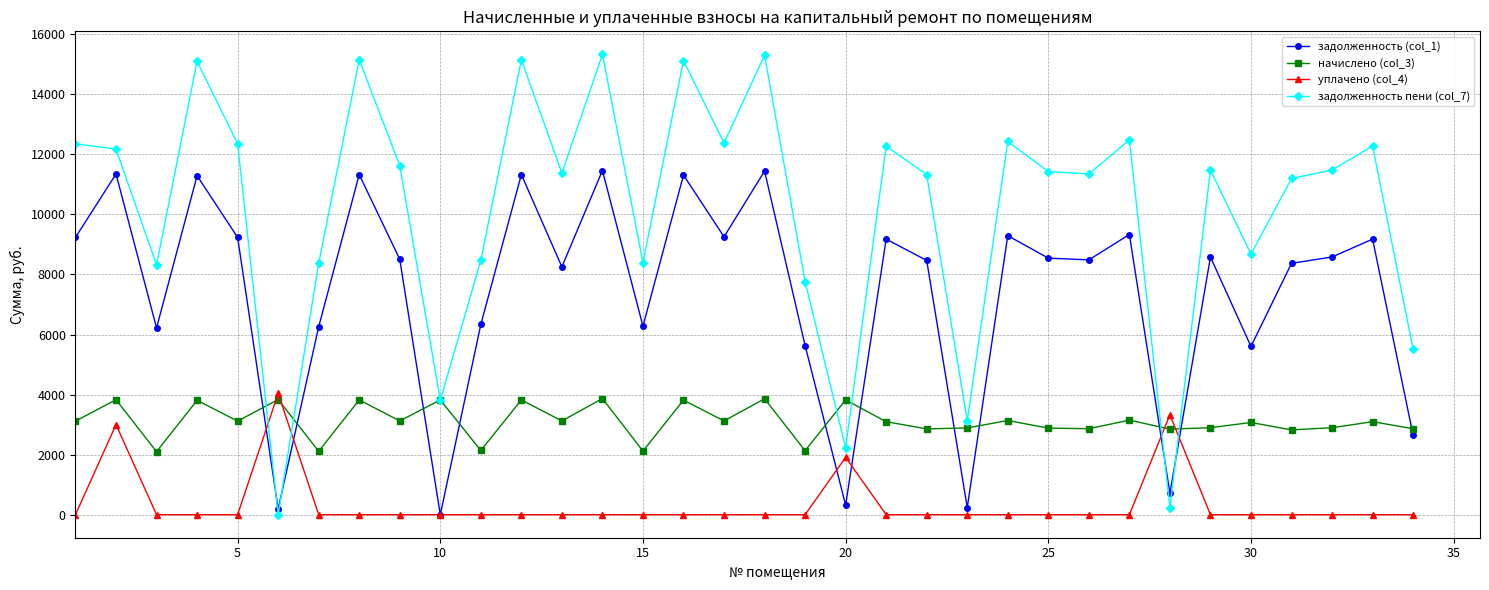

After their last crossing, which series has the higher values: начислено (col_3) or уплачено (col_4)?

начислено (col_3)